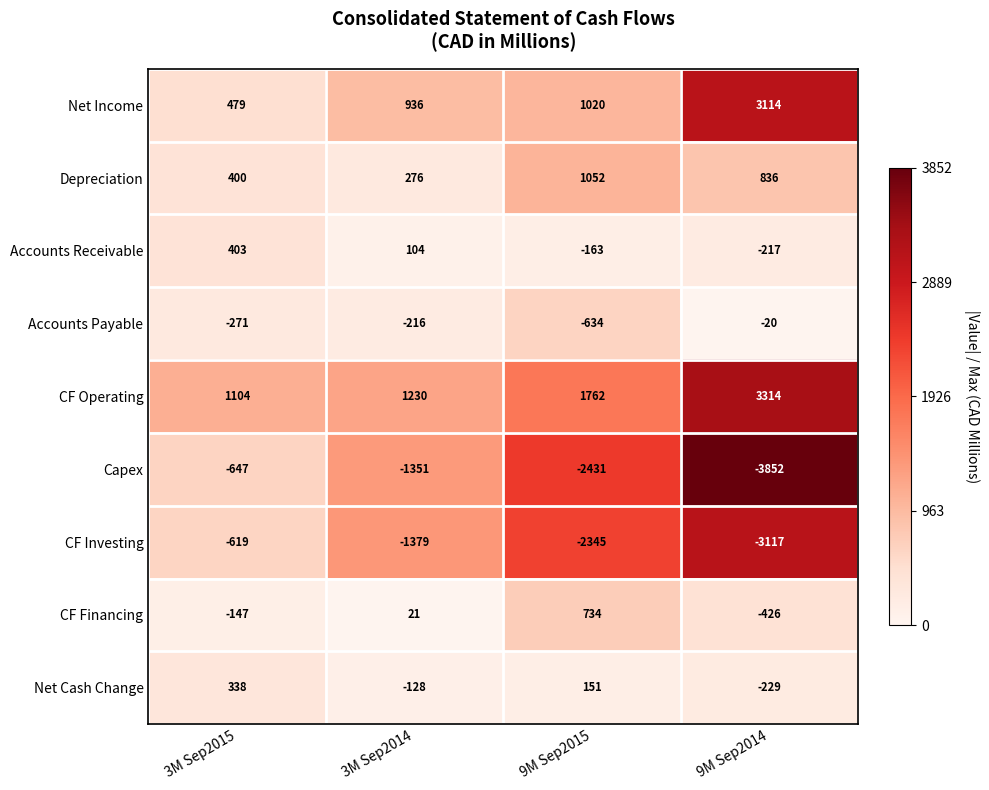

At which category is the sum across all series the highest?

3M Sep2015